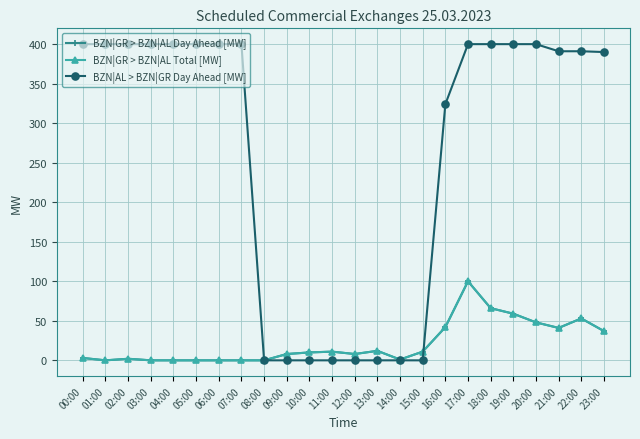

What is the label of the 24th point from the right?

00:00